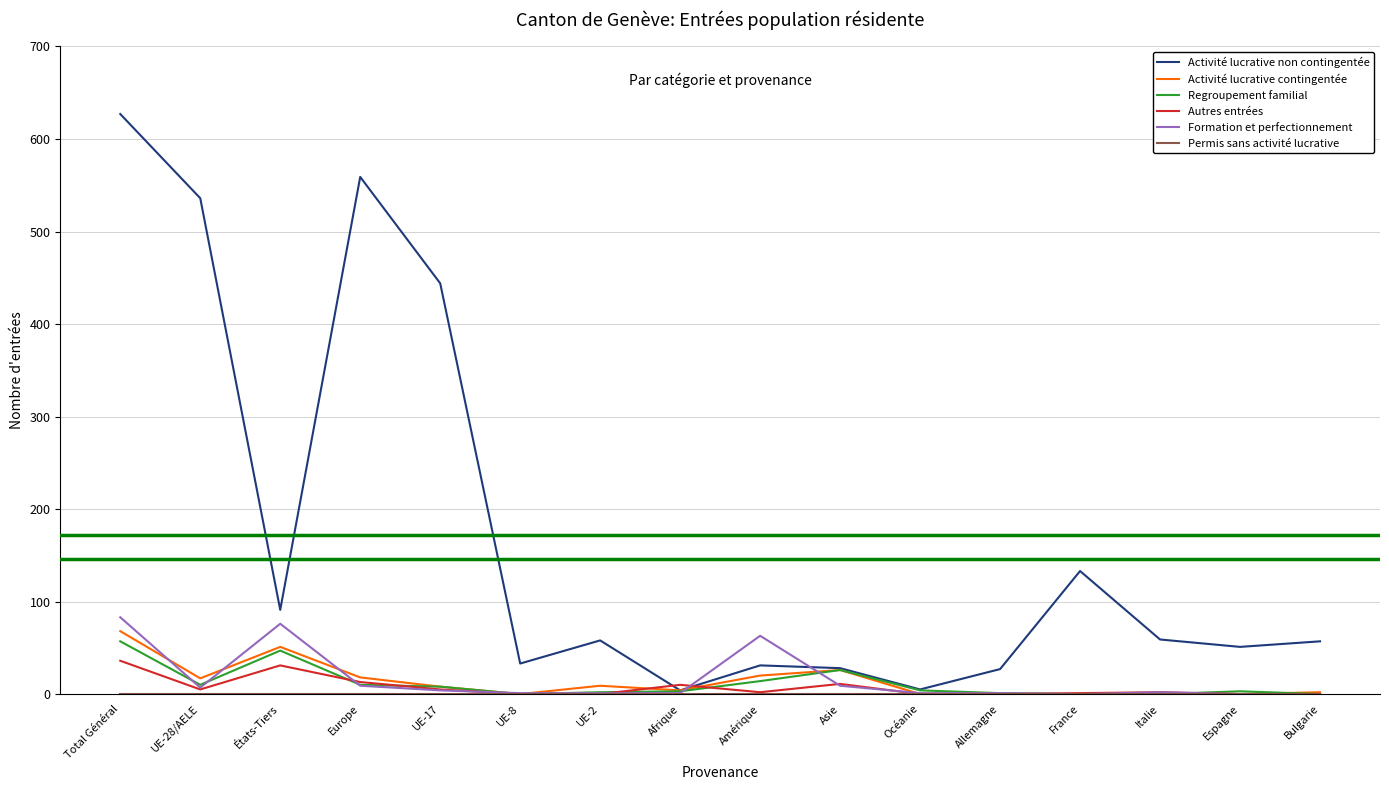

What is the spread (max minus min) of values at UE-2?

58